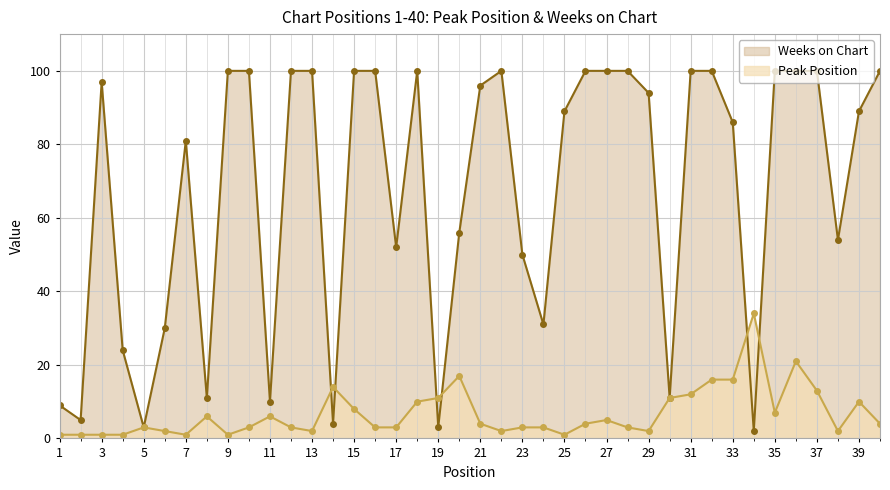

What is the difference between the maximum and second lowest values in the Peak Position series?

33